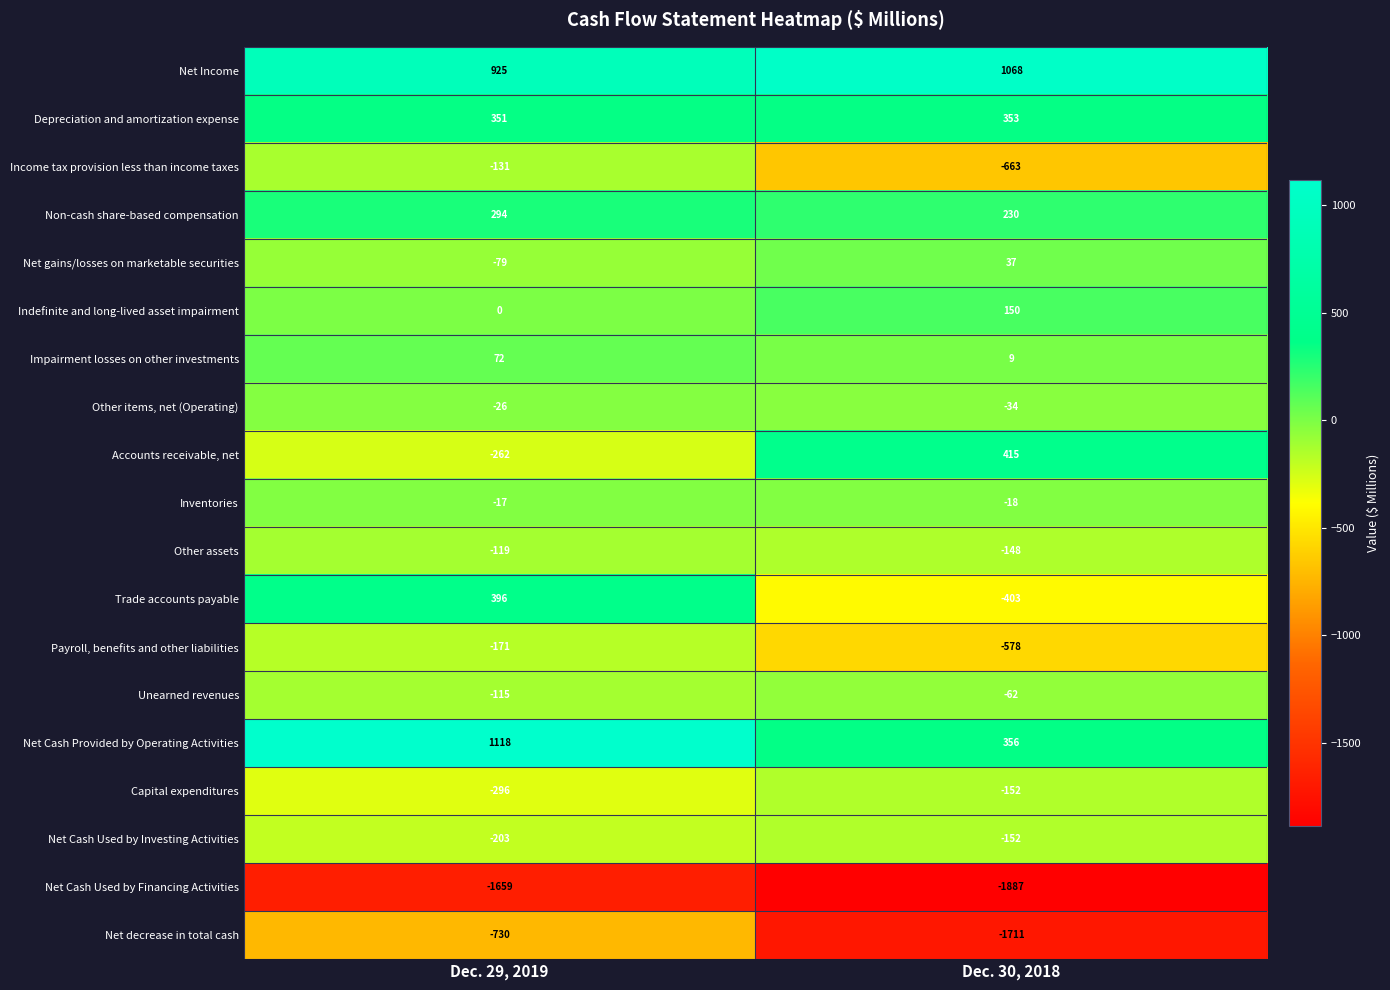

At which label does Net gains/losses on marketable securities reach its peak?

Dec. 30, 2018